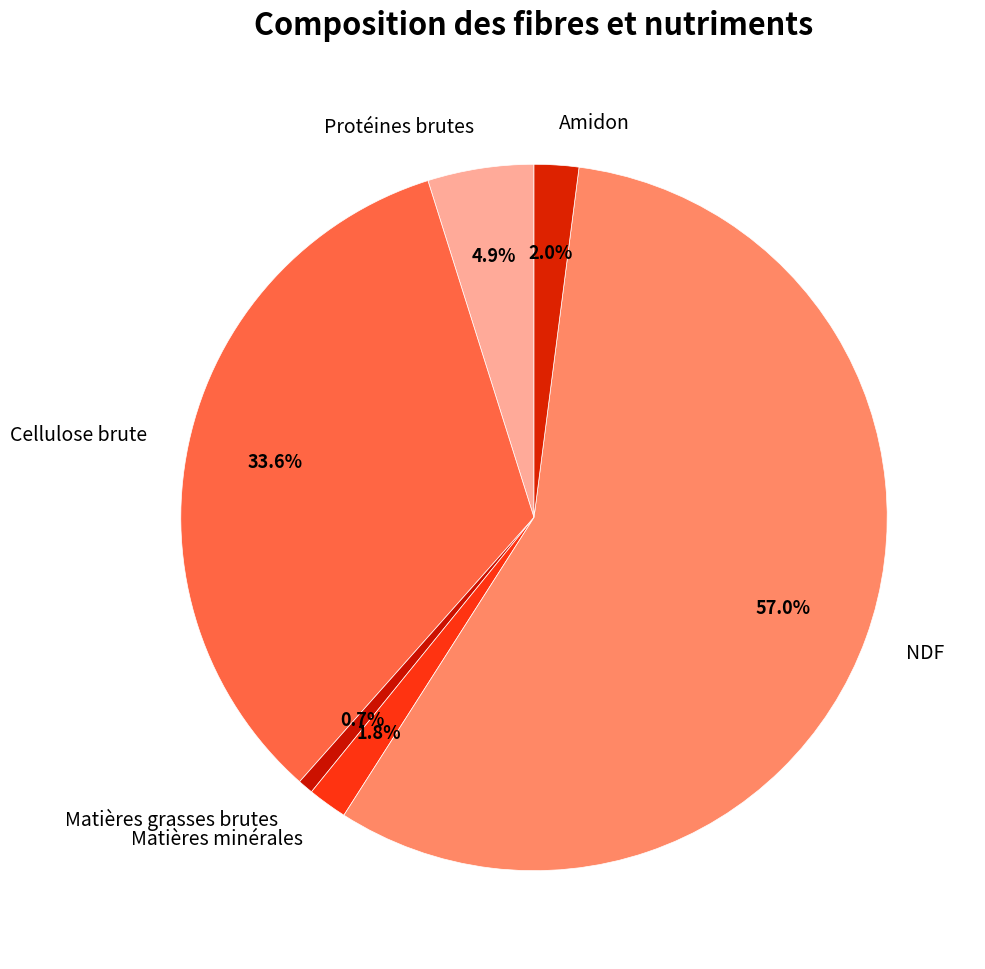

What portion of the pie excludes Protéines brutes?

95.1%